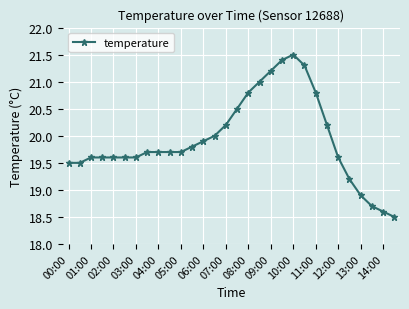

What is the value of the 5th point from the left?

19.6